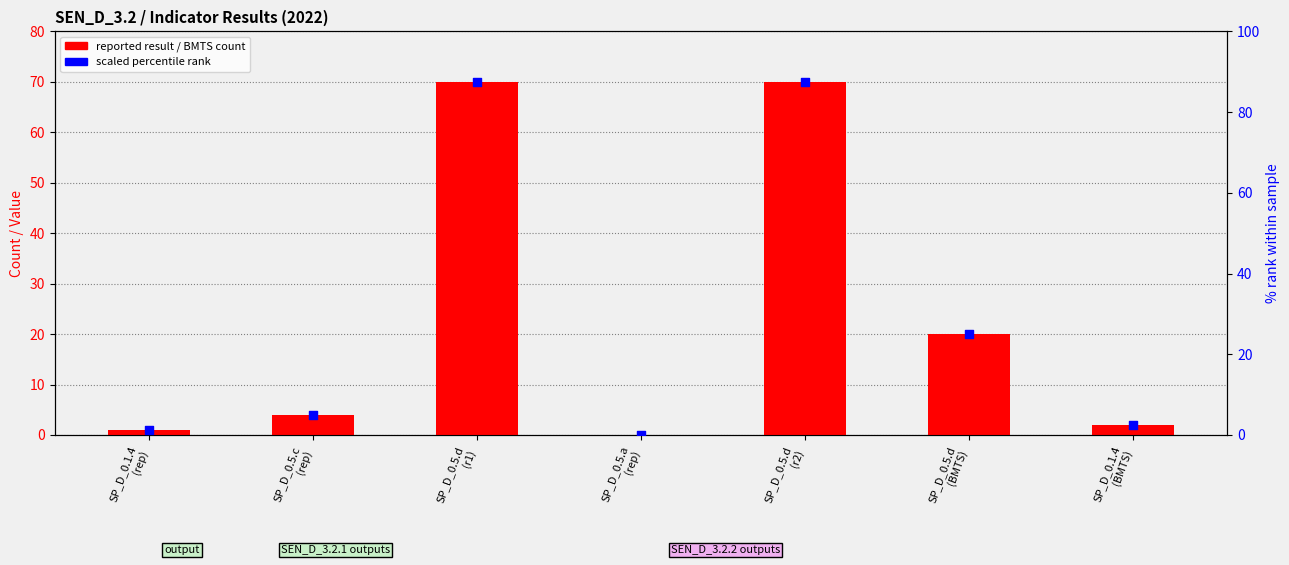

Which series contains the lowest Y value?

reported/BMTS count